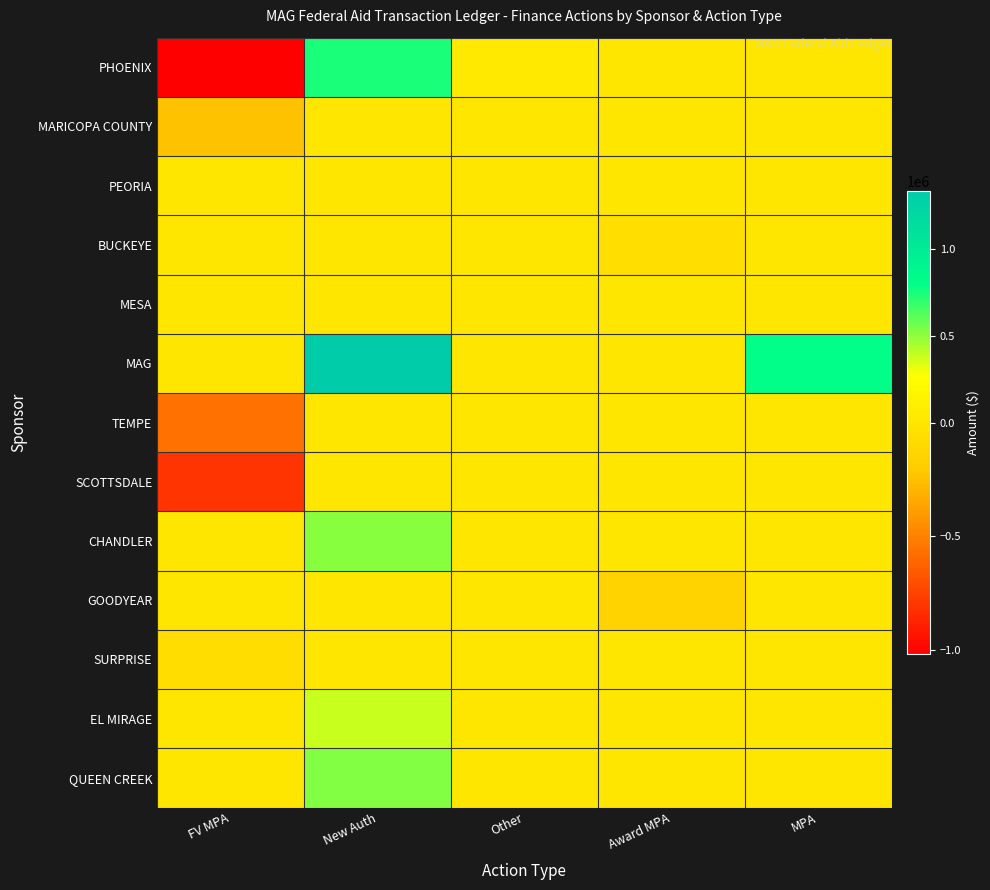

Which series has the largest total across all categories?

MAG